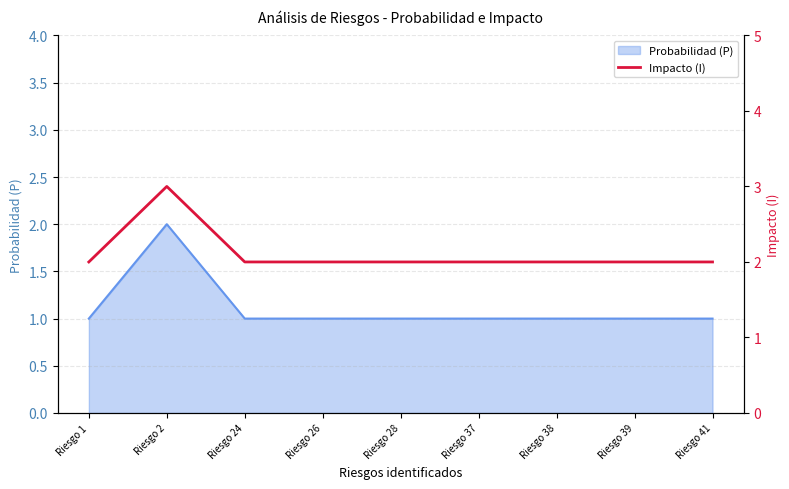

How many interior local peaks (higher than both neighbors) does the data have?

1